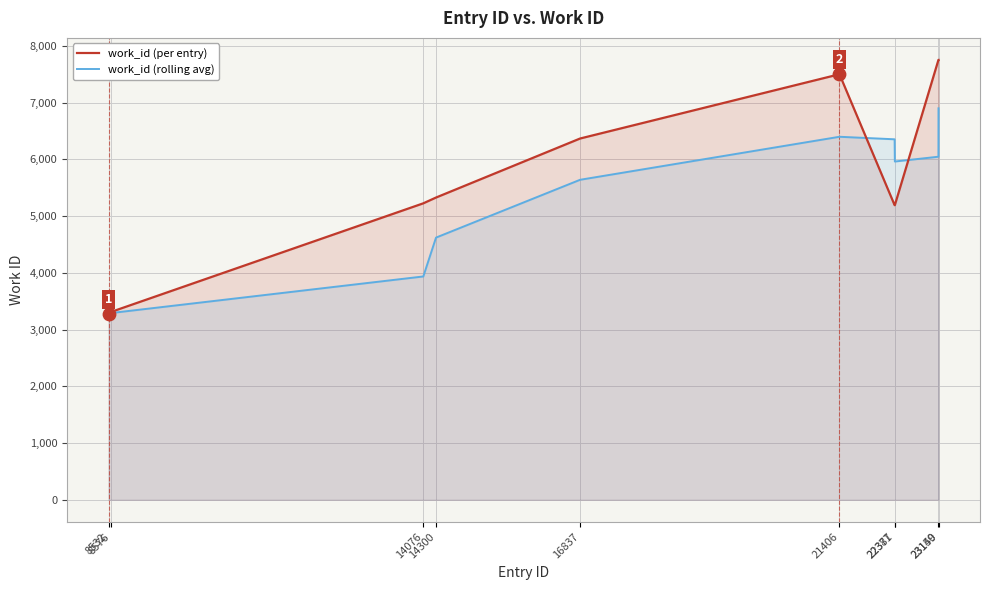

What is the total value across all series at 8576?

6600.5